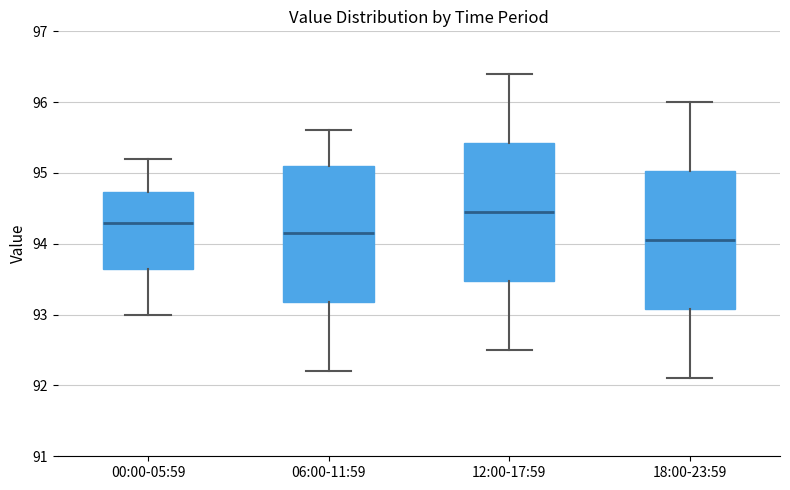

Where does the upper whisker of the box for 18:00-23:59 end on the y-axis? The values are not printed on the chart, so give them approximately, as read against the axis.

96.0